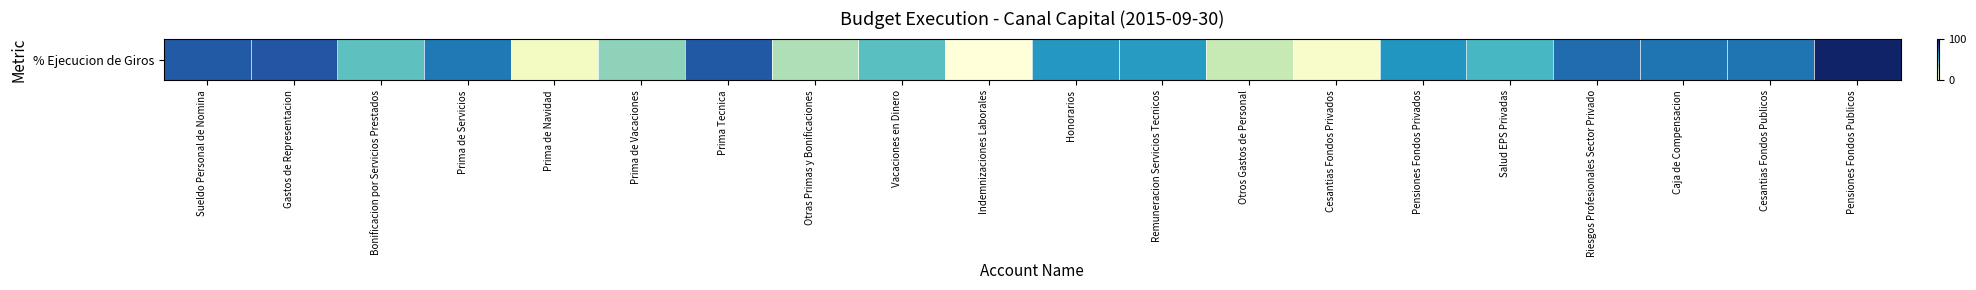

What is the ratio of the value at Bonificacion por Servicios Prestados to the value at Otras Primas y Bonificaciones?

1.5